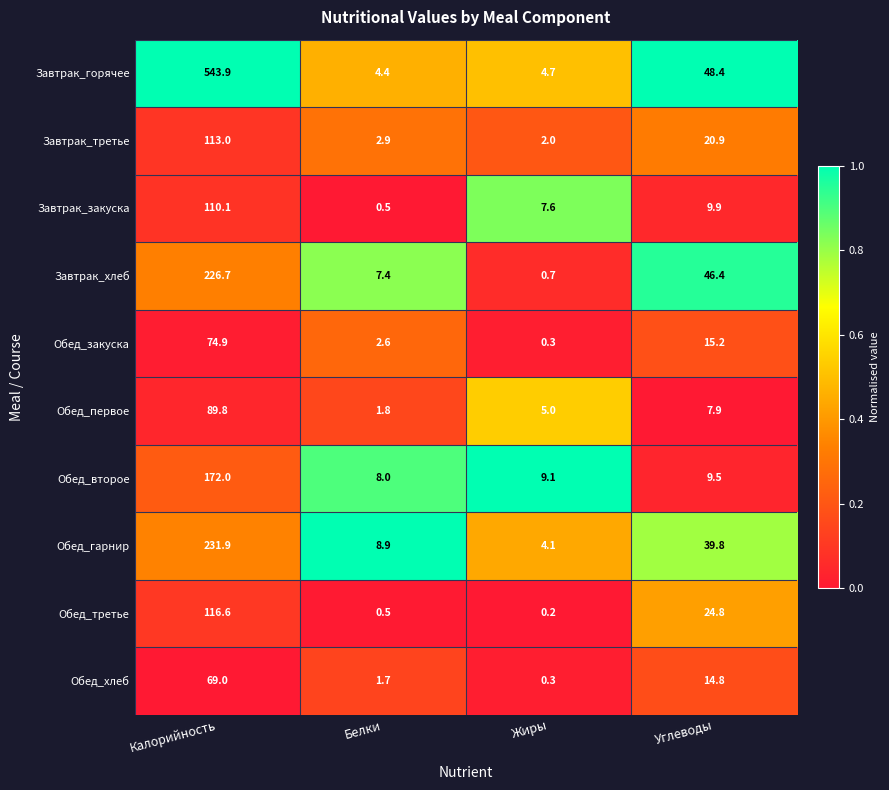

Between Калорийность and Жиры, which series saw the biggest shift?

Завтрак_горячее